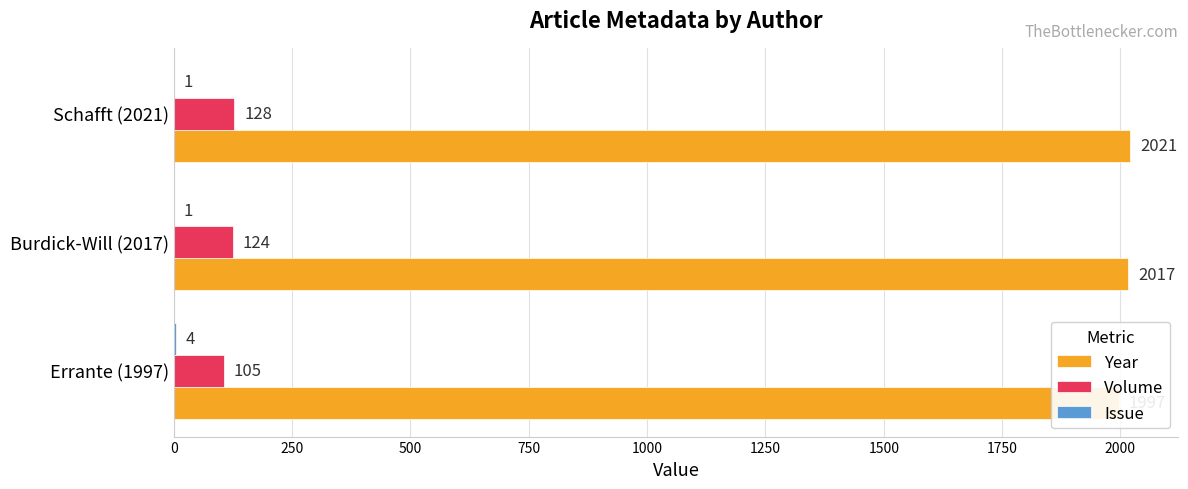

What are all the series names shown in the legend?

Year, Volume, Issue